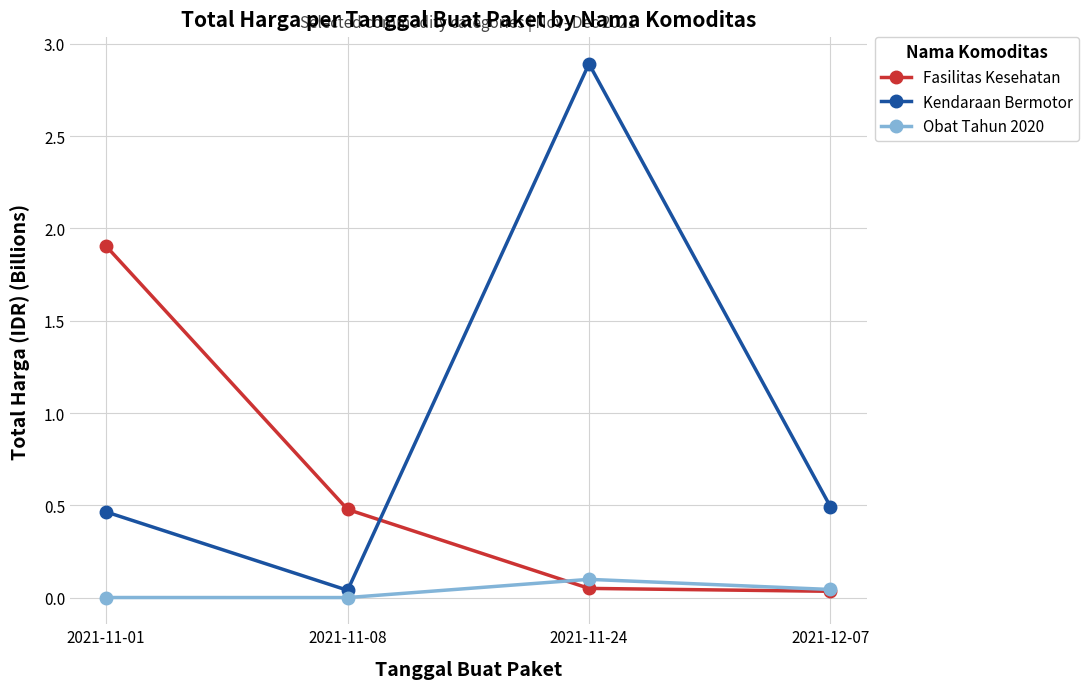

Rank the series by their average value, from lowest to highest.

Obat Tahun 2020, Fasilitas Kesehatan, Kendaraan Bermotor